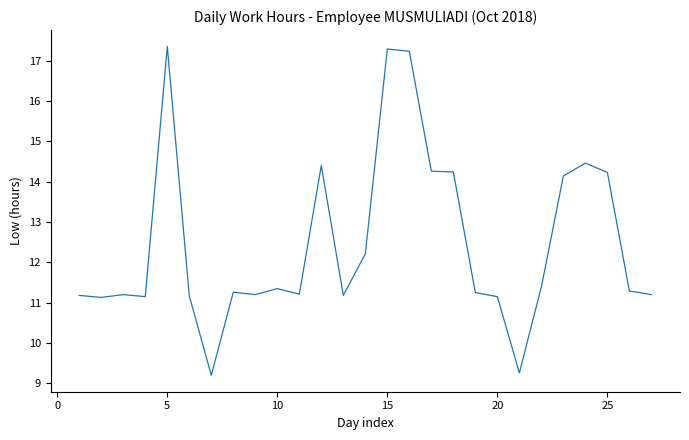

What is the greatest value displayed?

17.4